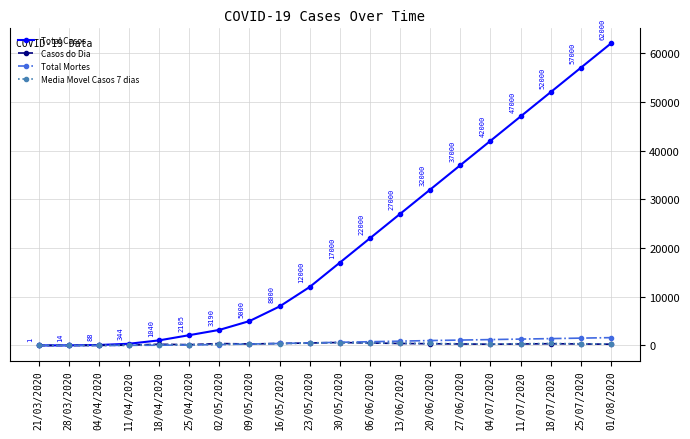

What is the maximum value shown in the chart?

62000